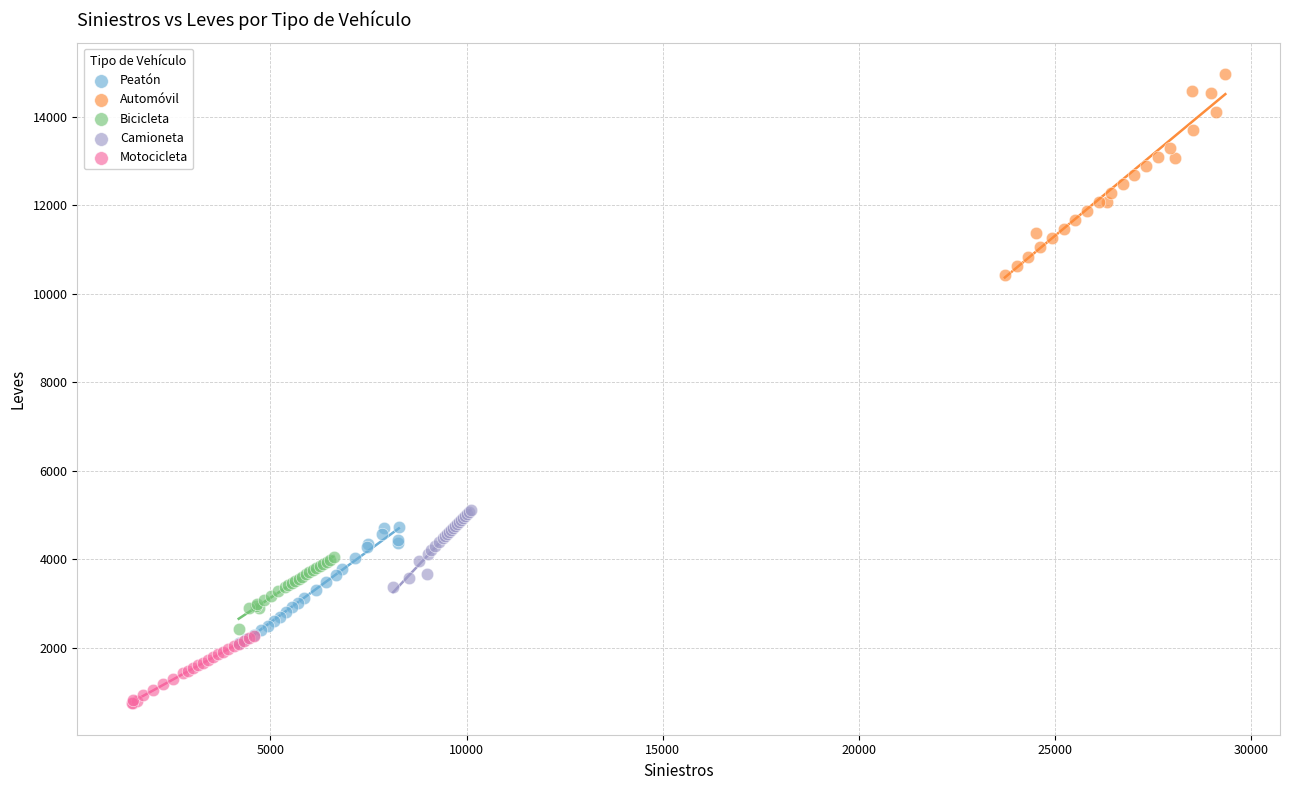

Which series reaches the maximum Y coordinate?

Automóvil